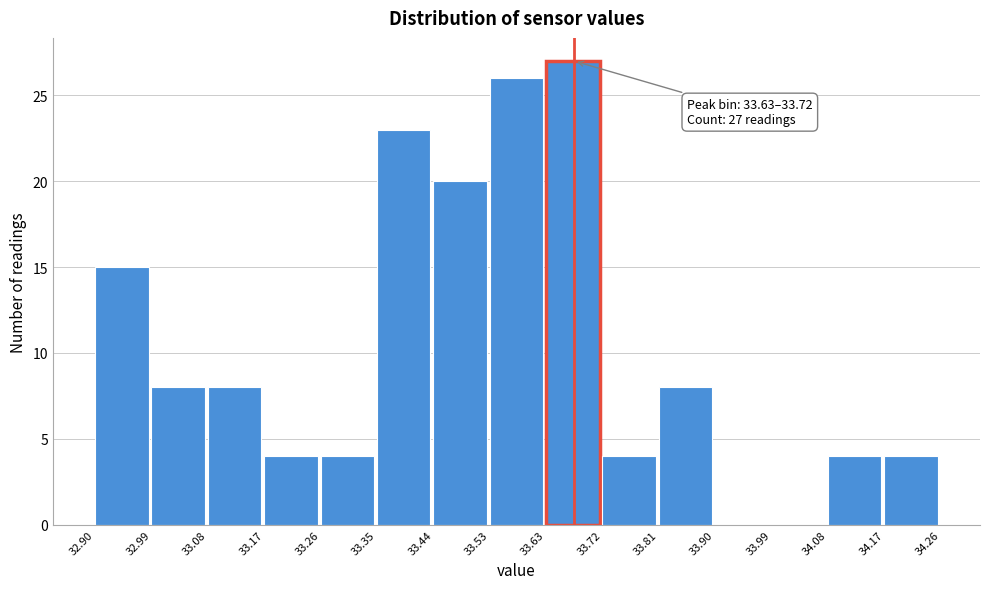

Which range on the x-axis has the tallest bar?

33.63 to 33.72